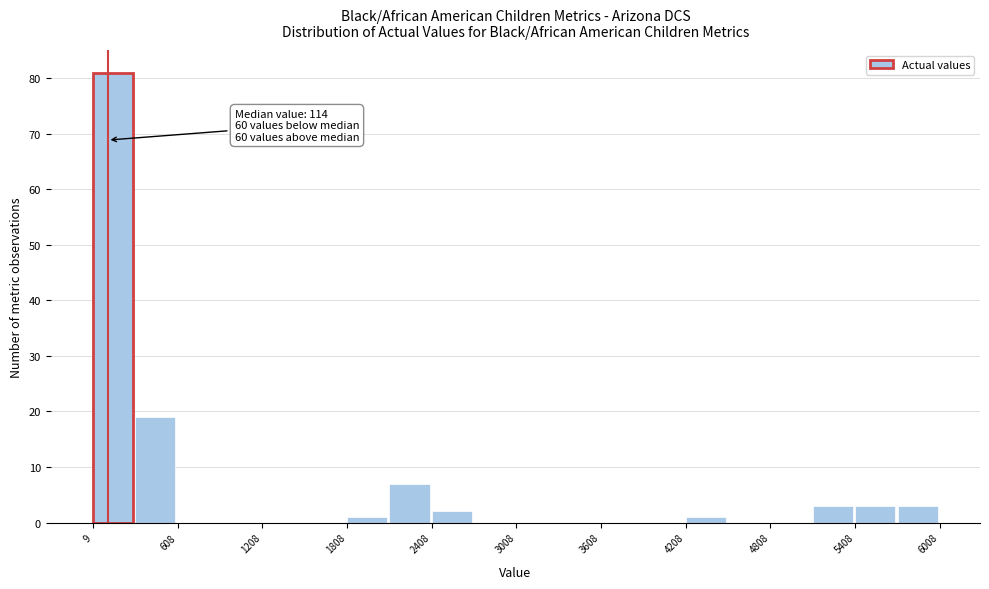

Around what value on the x-axis is the tallest bar? Give the approximate position of its centre, as read against the axis.

200